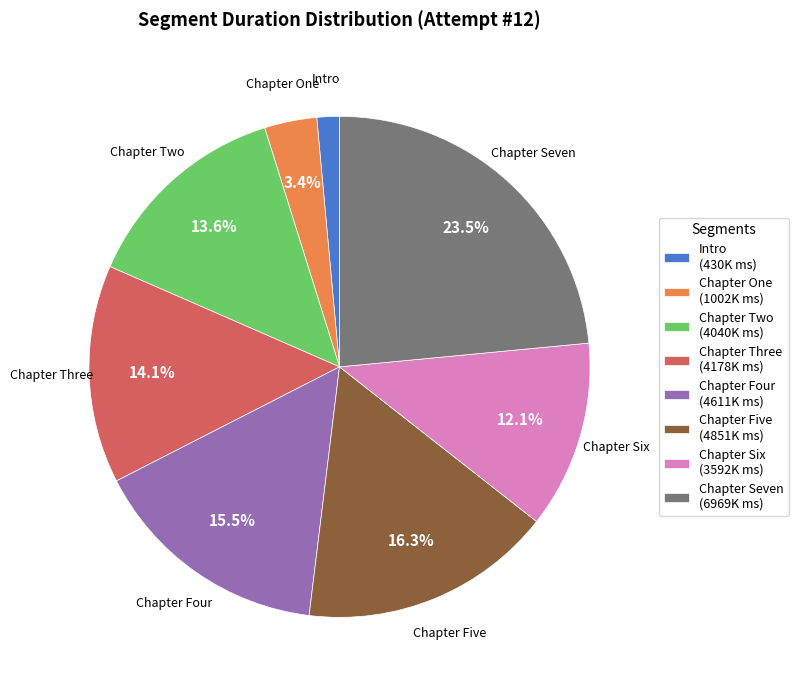

To the nearest percent, what is the difference between the Intro and Chapter One slice percentages?

2%